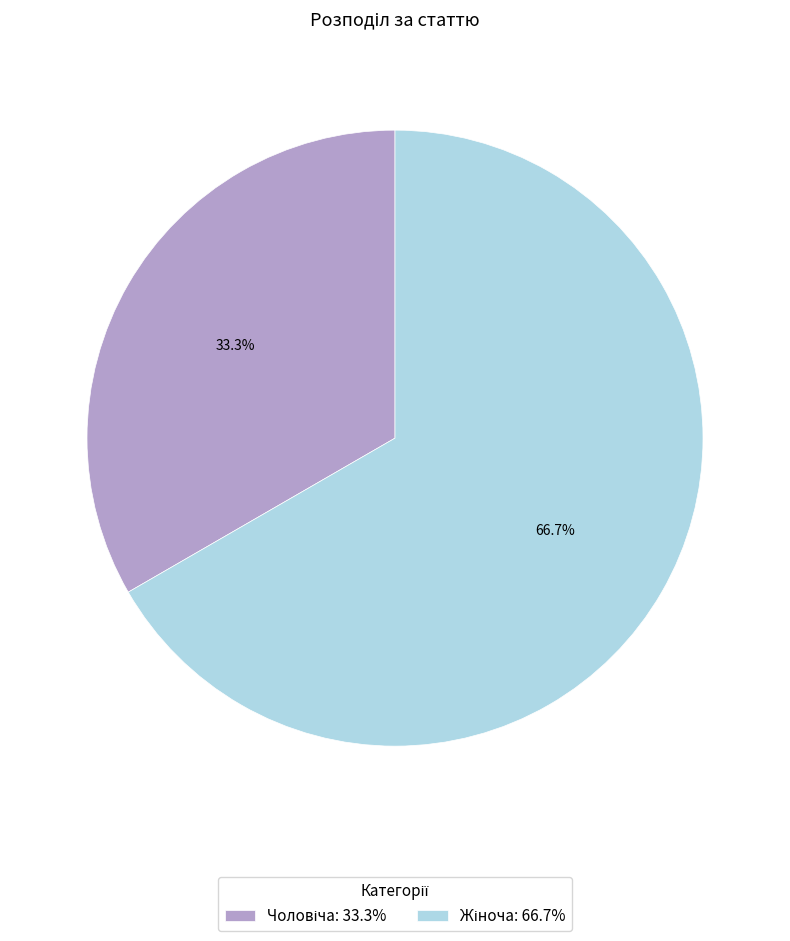

Does any single category account for the majority?

Yes